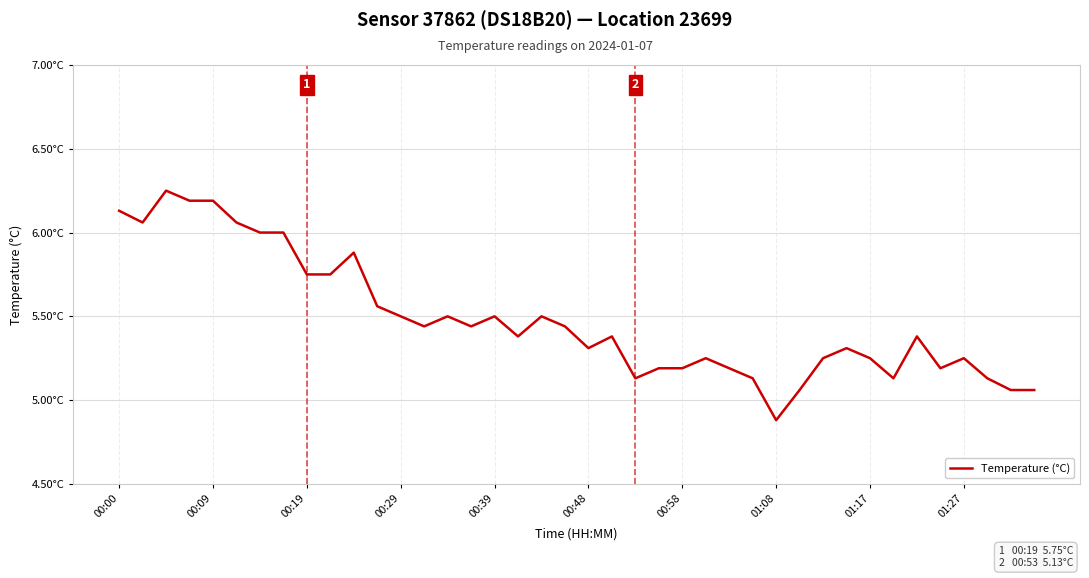

Is this an area chart (filled region under the line)?

No